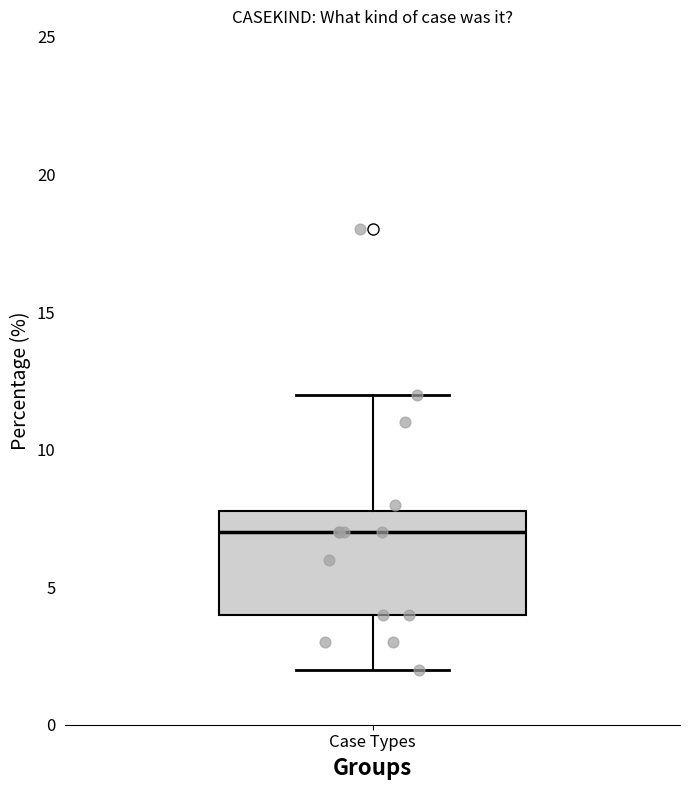

Read this box plot against the y-axis: the position of the median line, the range covered by the box, and the ends of both whiskers. The values are not printed on the chart, so give them approximately, as read against the axis.

median 7, box 4 to 8, whiskers 2 to 12